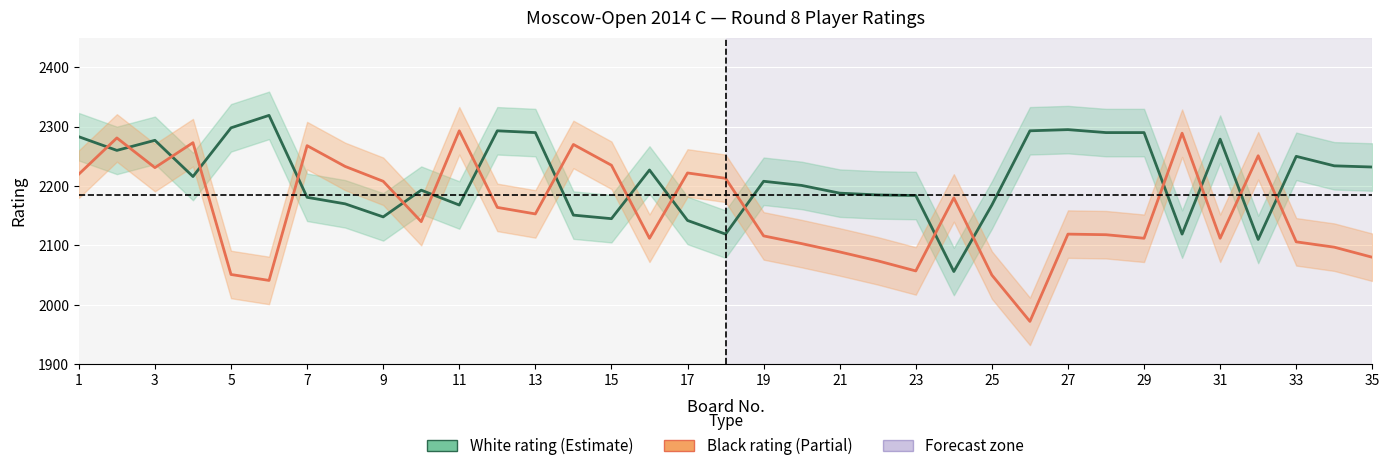

What is the label of the 2nd point from the right?

33